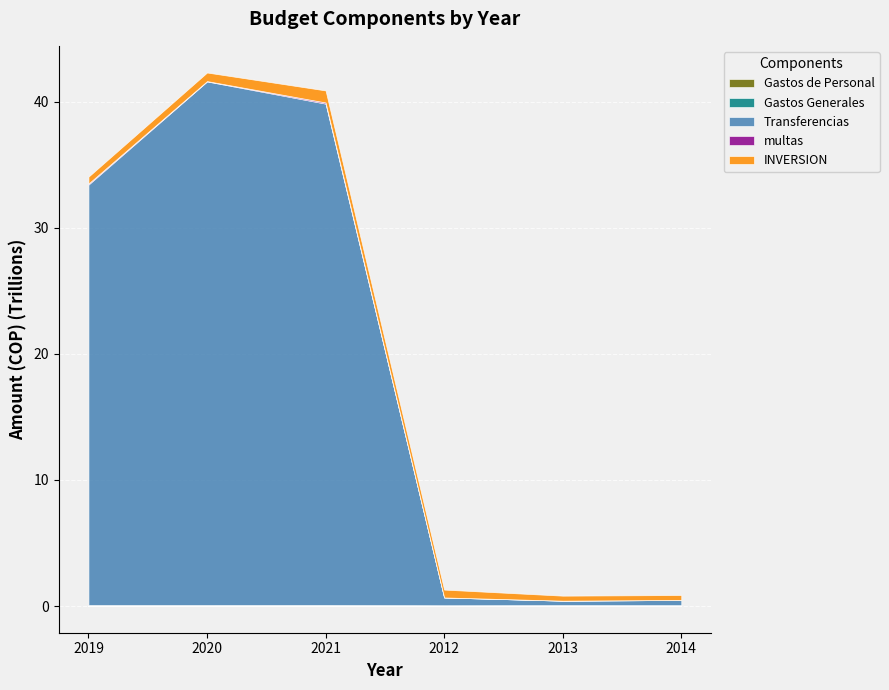

What is the spread (max minus min) of values at 2013?

397531843000